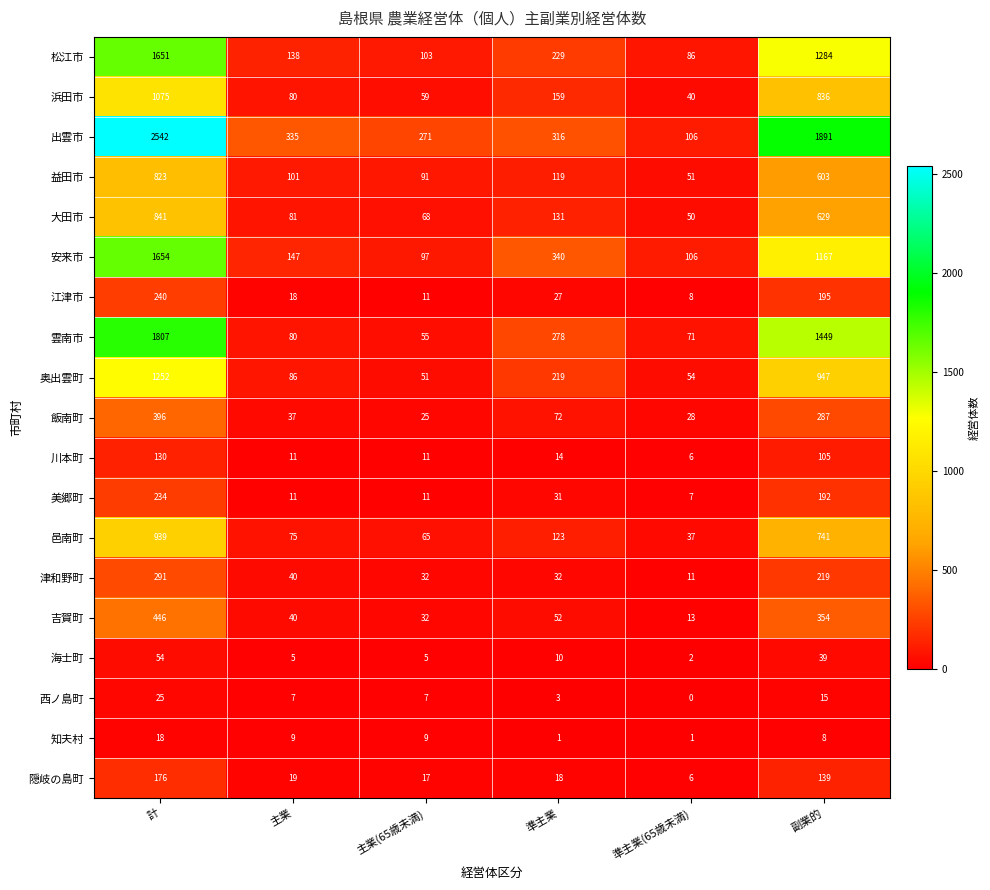

List the labels in order of 大田市 value, largest first.

計, 副業的, 準主業, 主業, 主業(65歳未満), 準主業(65歳未満)